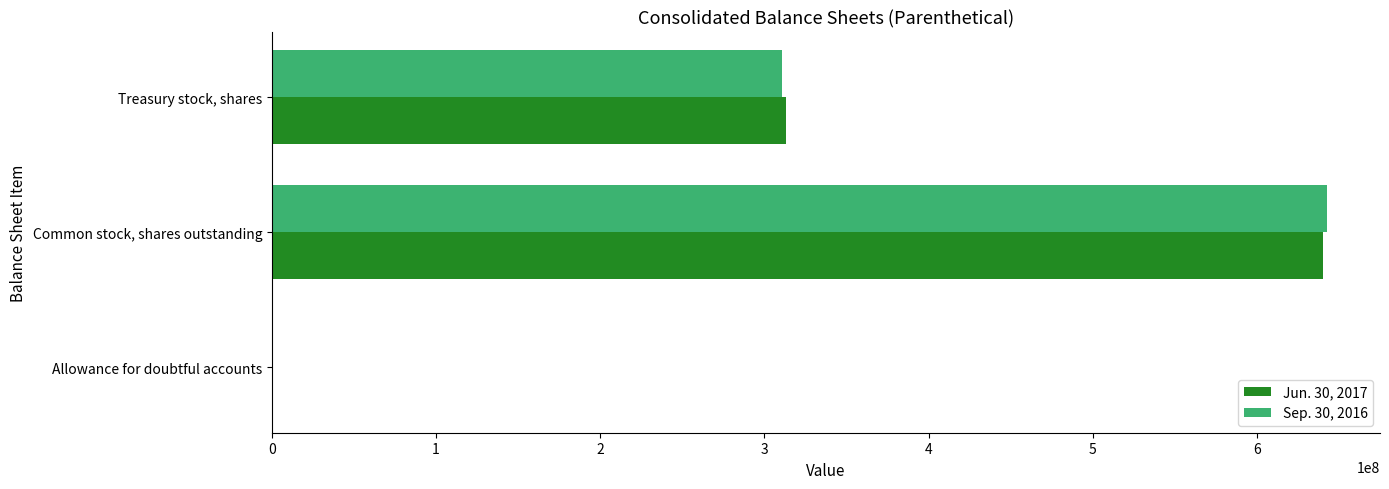

How many data points does each series have?

3